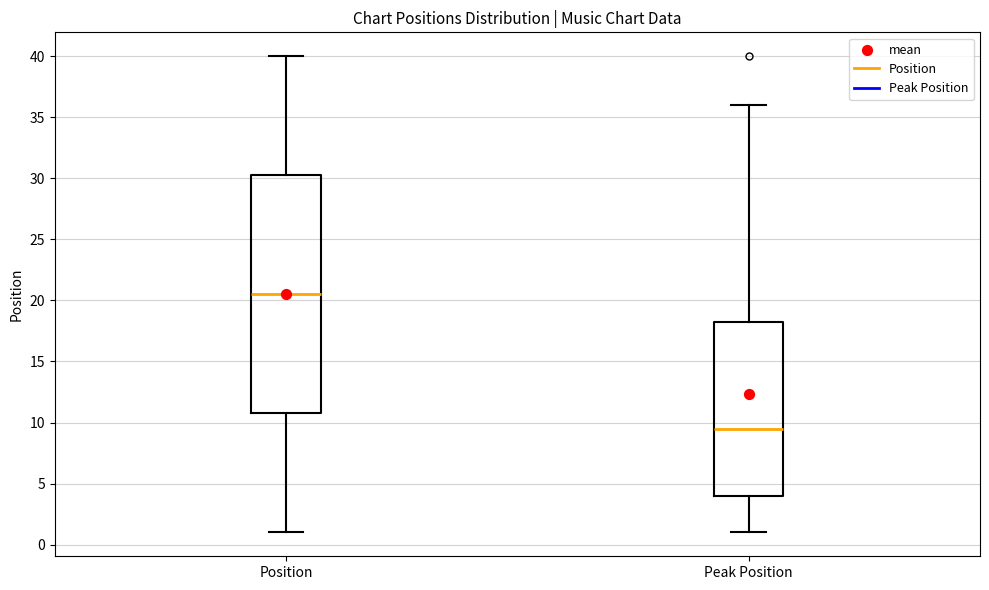

Which box has the lowest median line?

Peak Position